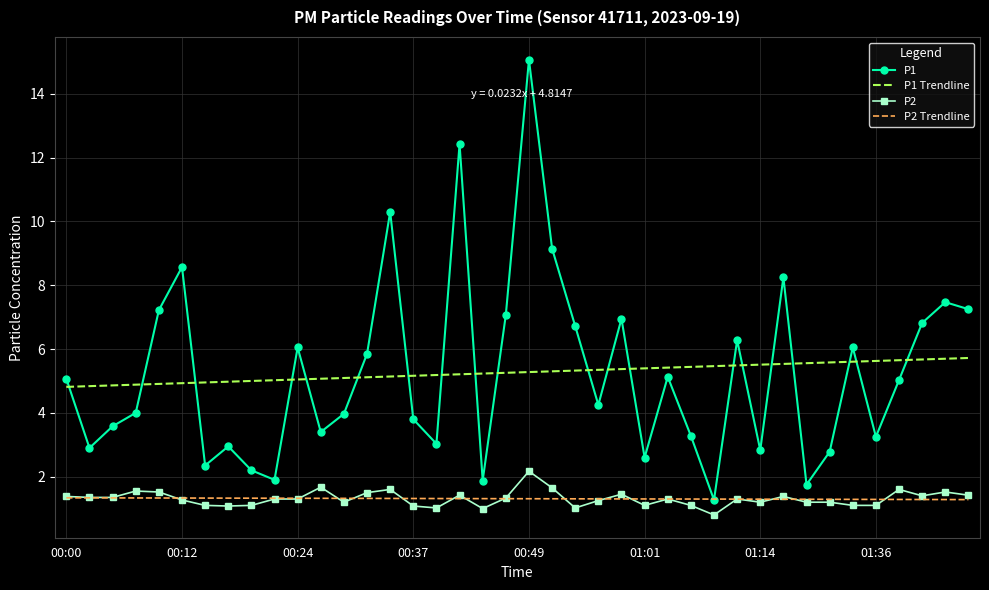

In P1, how many points are lower than both neighbors (excluding endpoints)?

12